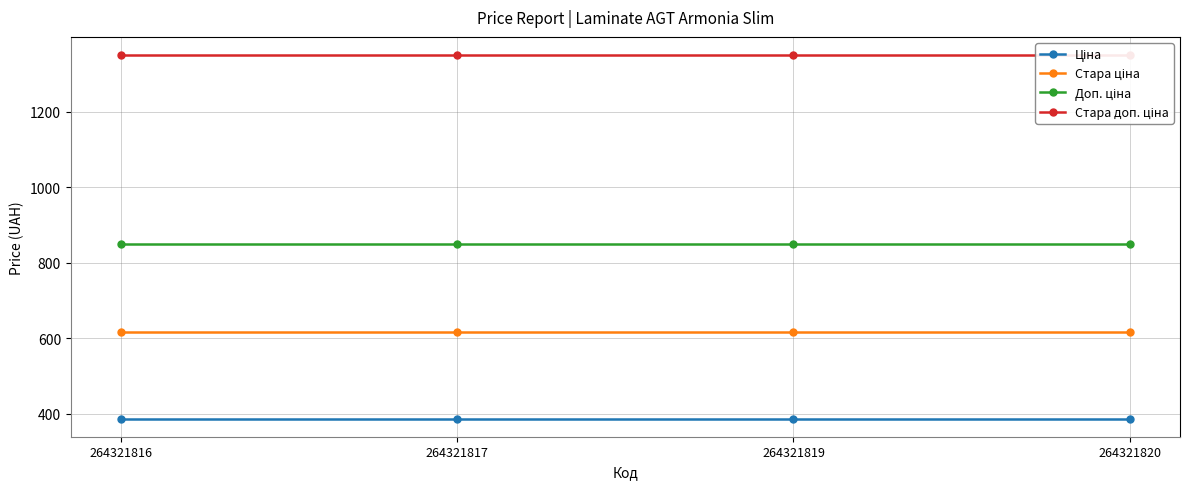

List the labels in order of Стара доп. ціна value, smallest first.

264321816, 264321817, 264321819, 264321820